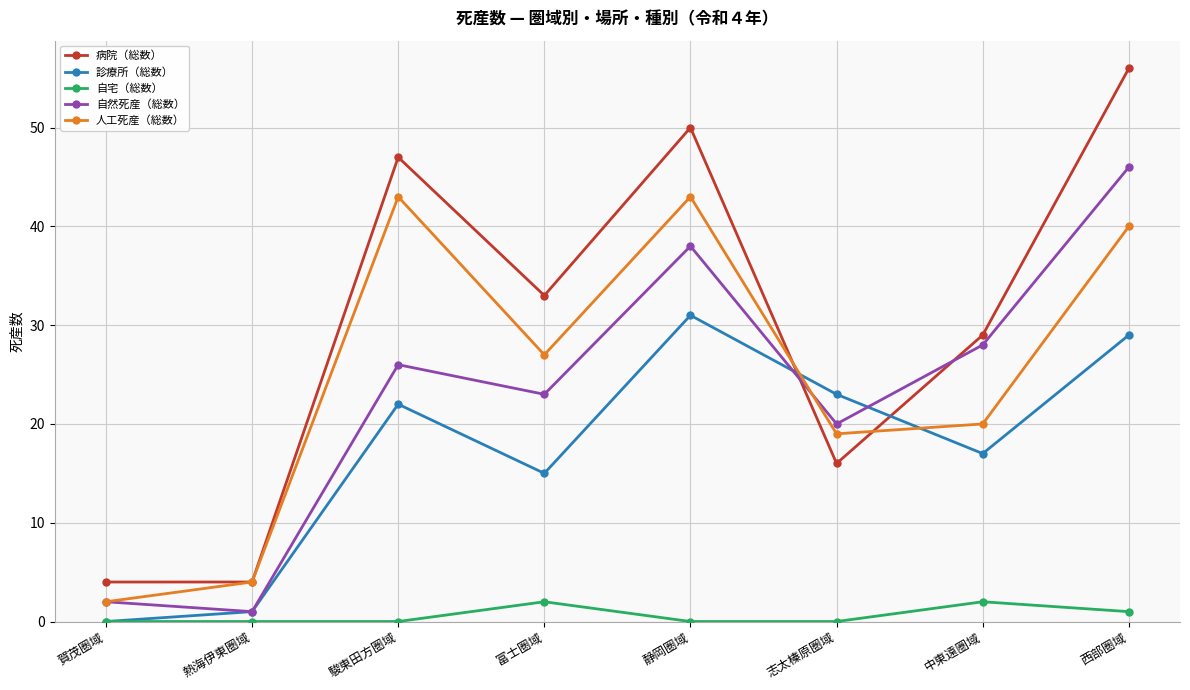

Where is the first local maximum for 自然死産（総数）?

駿東田方圏域